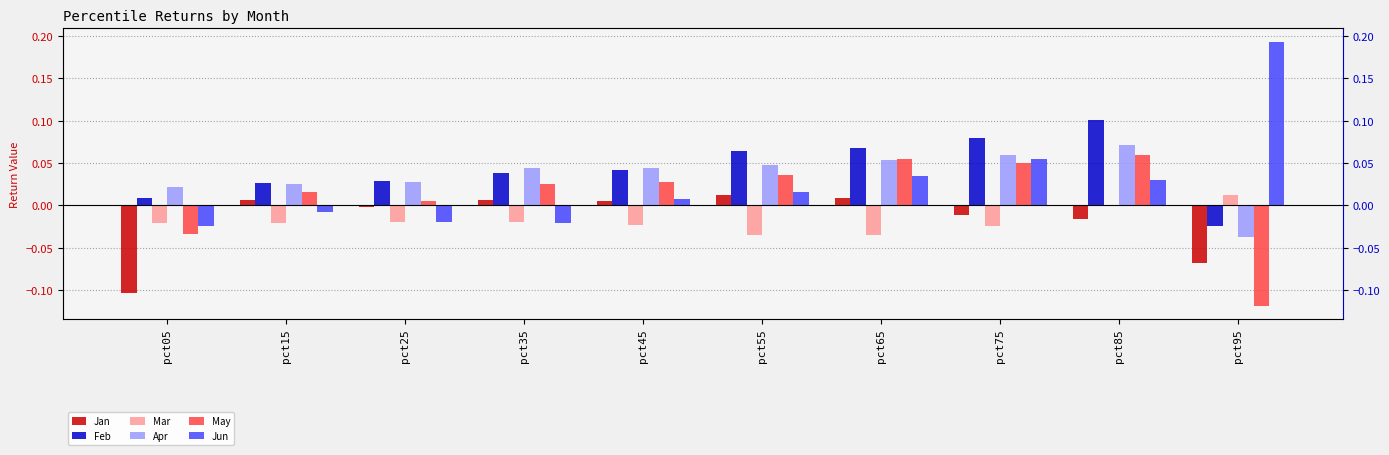

List the labels in order of Apr value, smallest first.

pct95, pct05, pct15, pct25, pct45, pct35, pct55, pct65, pct75, pct85